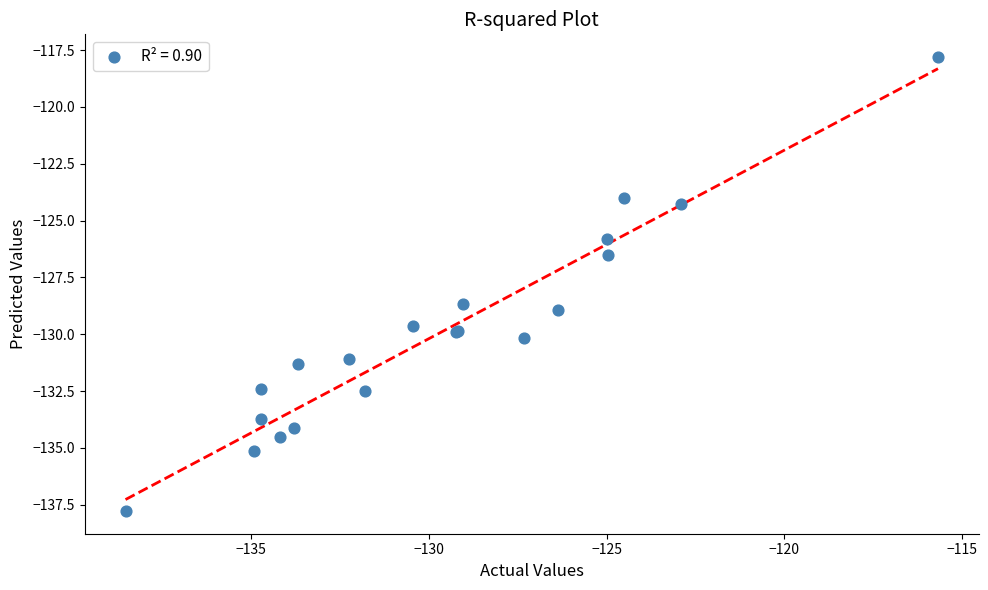

What Y value in the scatter plot is closest to -127?

-126.5